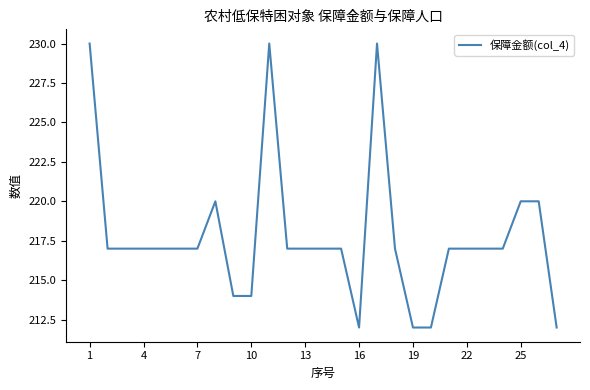

What is the difference between the maximum and minimum values?

18